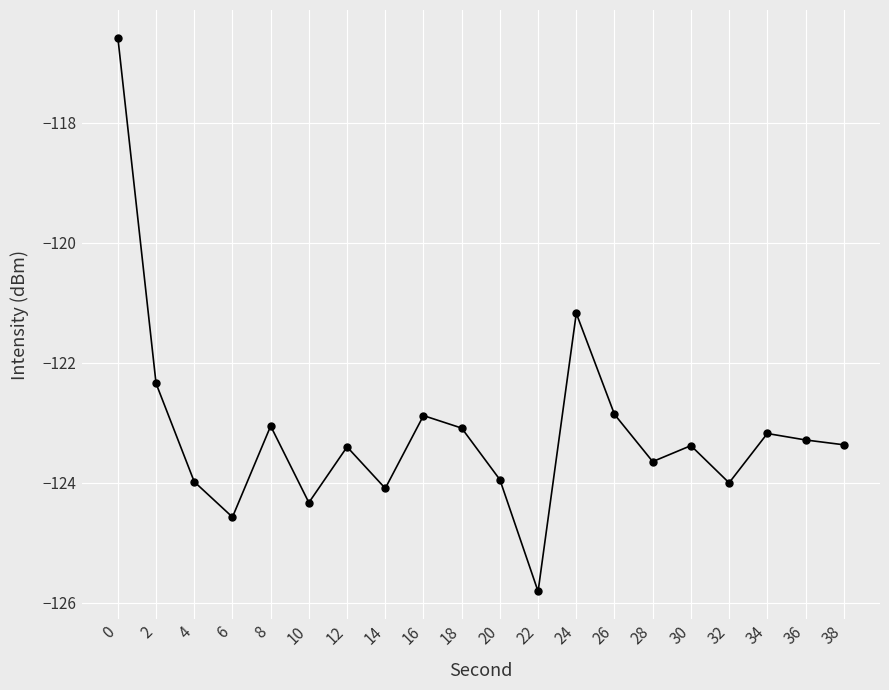

How many data points are less than -123?

15